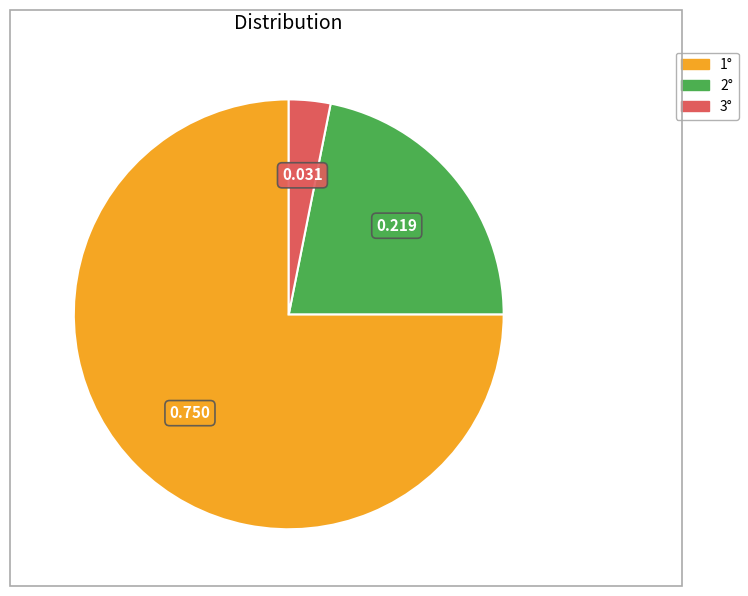

Does 3° represent more than half of the total?

No